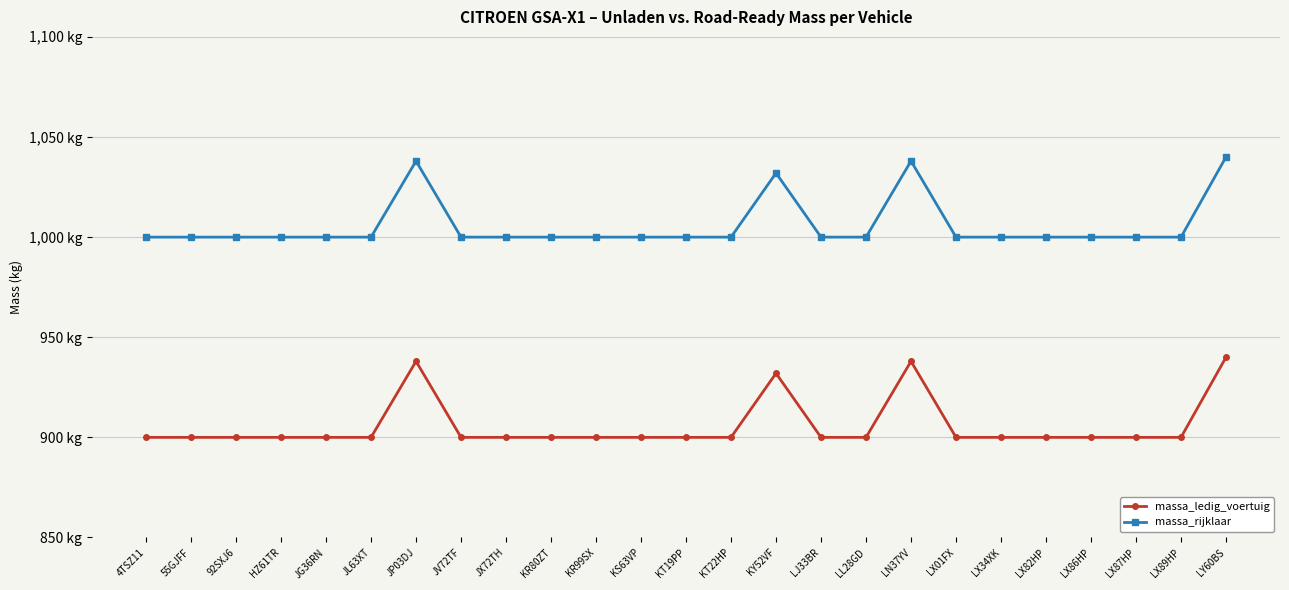

At JV72TF, list the series in order from smallest to largest.

massa_ledig_voertuig, massa_rijklaar